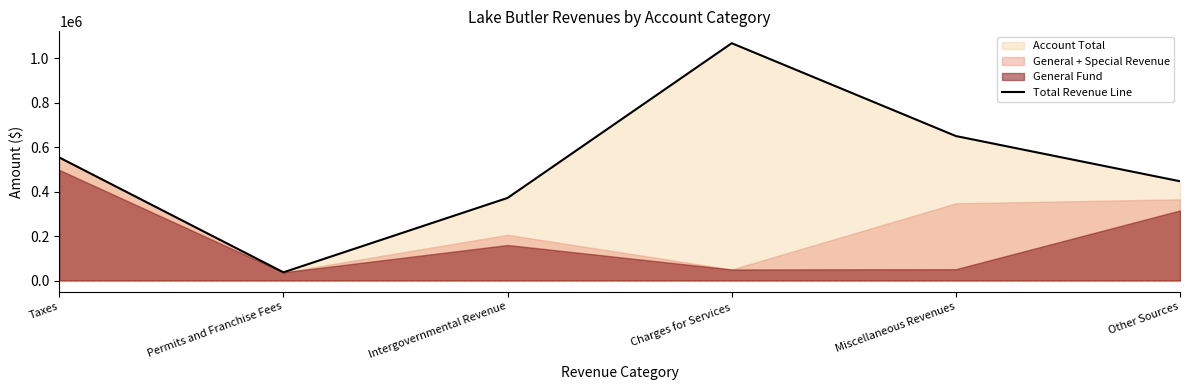

What value does the data have at Taxes?

553509